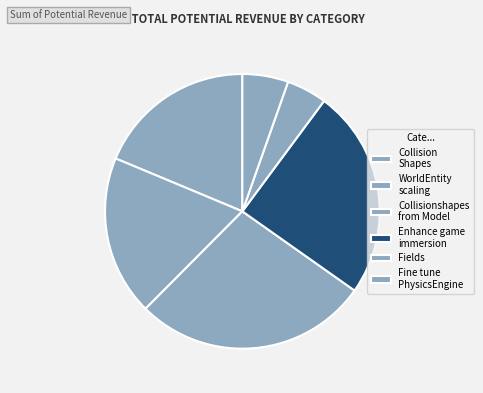

What is the change in value from Collision Shapes to Collisionshapes from Model?

+136